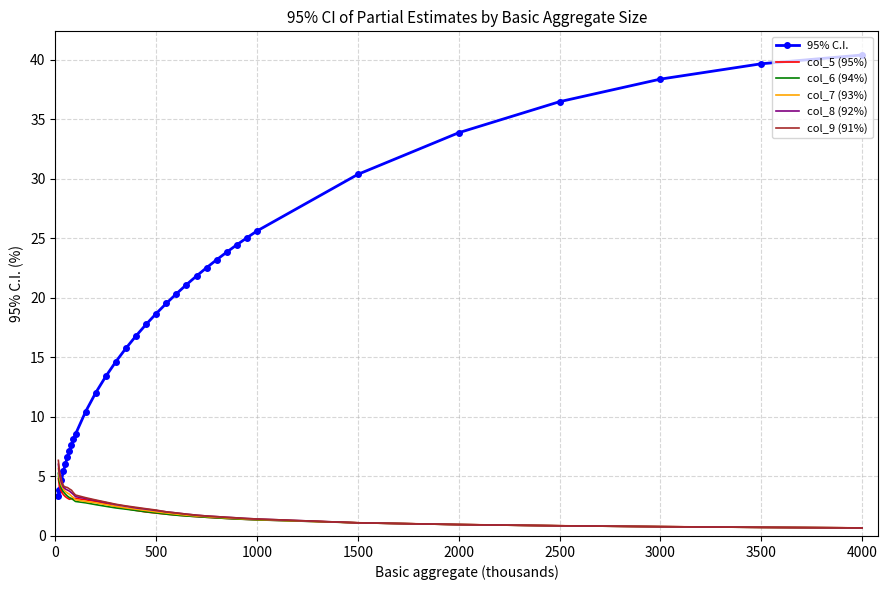

Which series has the largest total across all categories?

95% C.I.